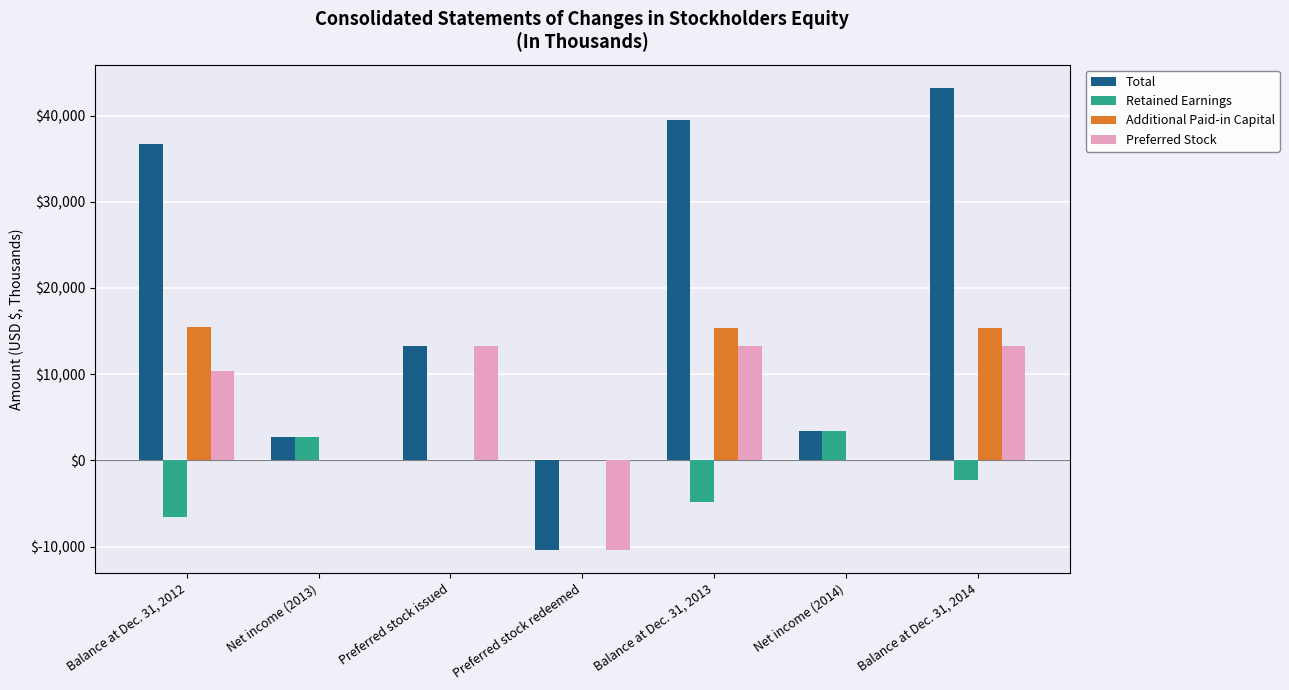

Which series has the largest total across all categories?

Total